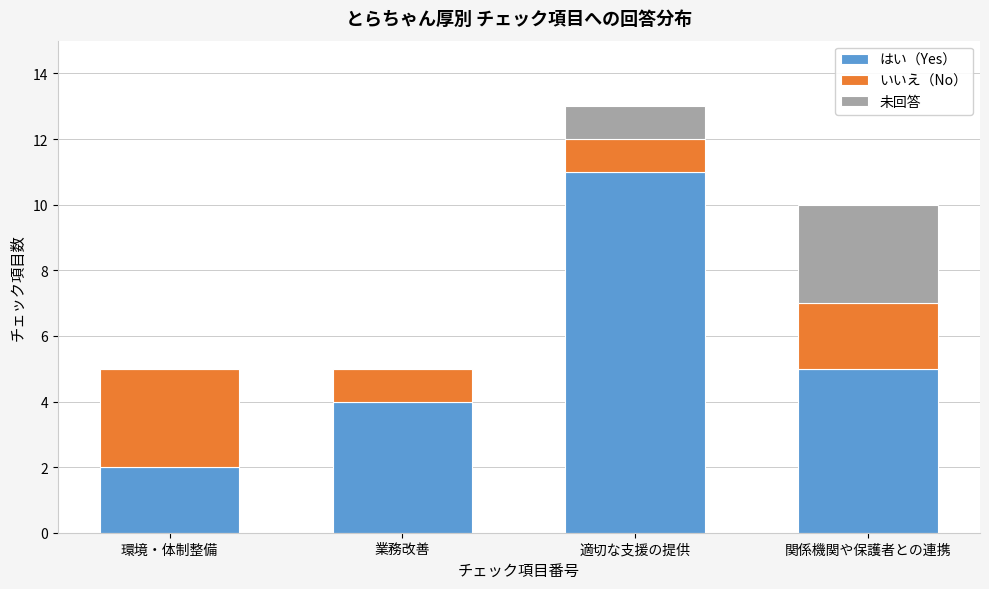

Reading left to right, list the values for the はい（Yes） series.

環境・体制整備=2	業務改善=4	適切な支援の提供=11	関係機関や保護者との連携=5